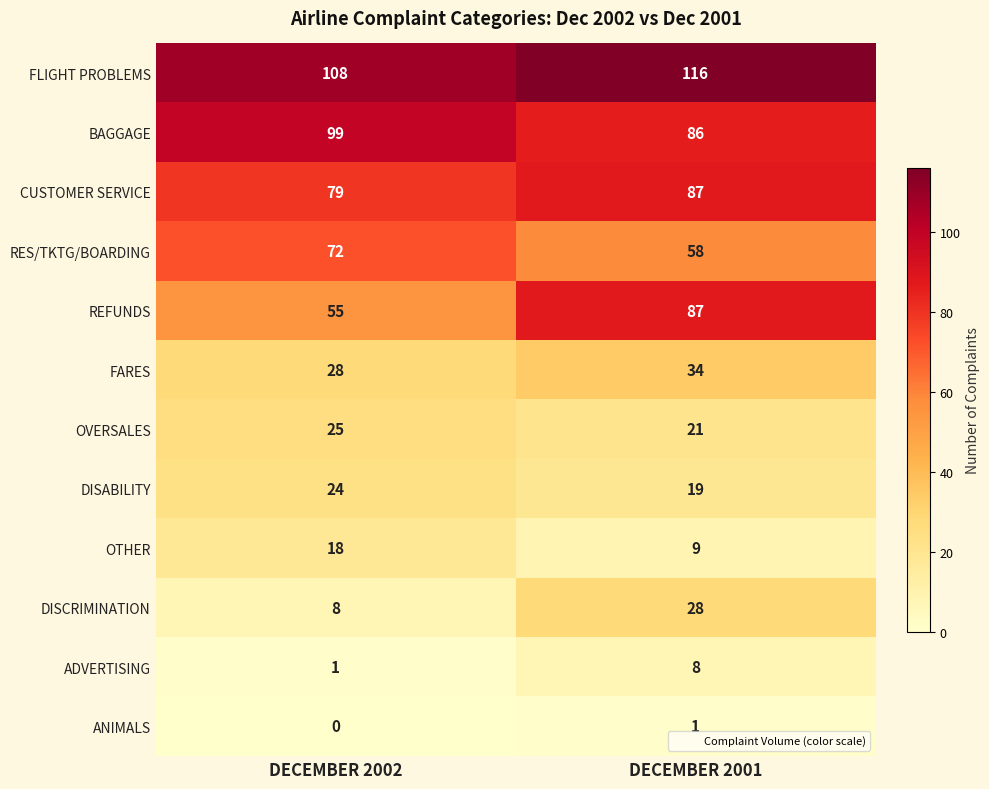

What is the approximate value of DISABILITY at DECEMBER 2001?

19